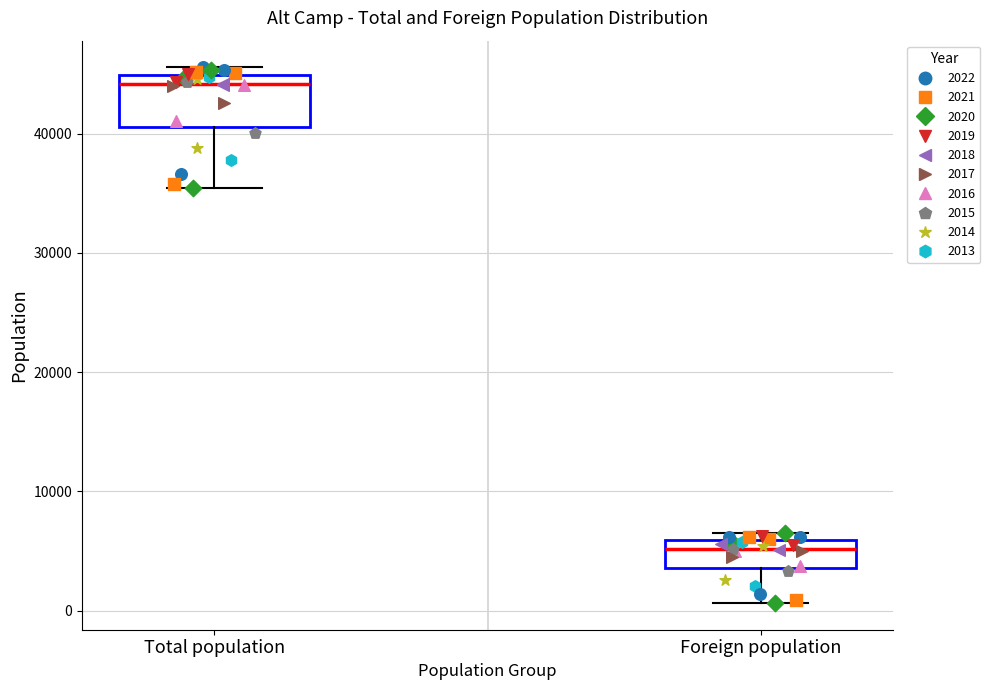

Where is the lower edge of the box for Total population on the y-axis? The values are not printed on the chart, so give them approximately, as read against the axis.

41000